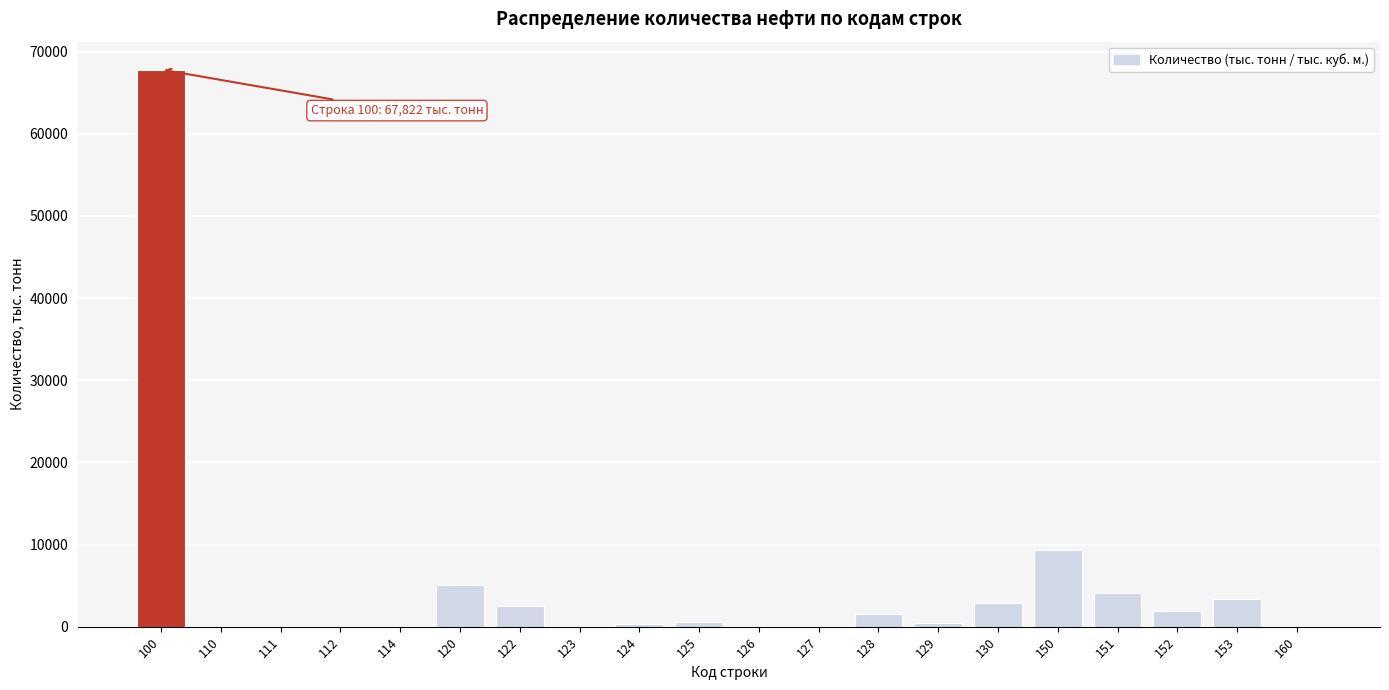

Is it true that the value at 153 is 3421?

True